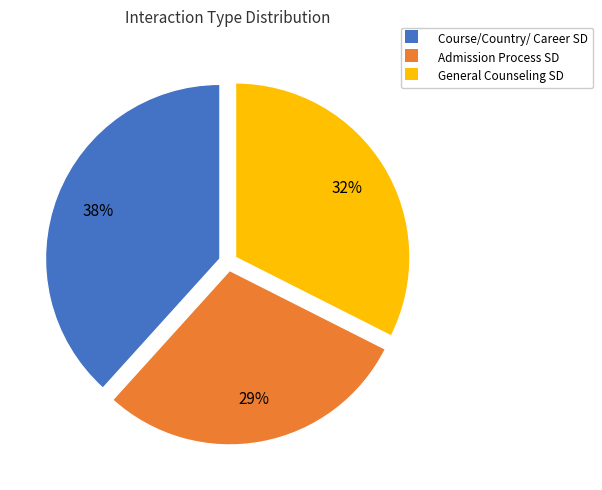

Which slice is the largest?

Course/Country/ Career SD